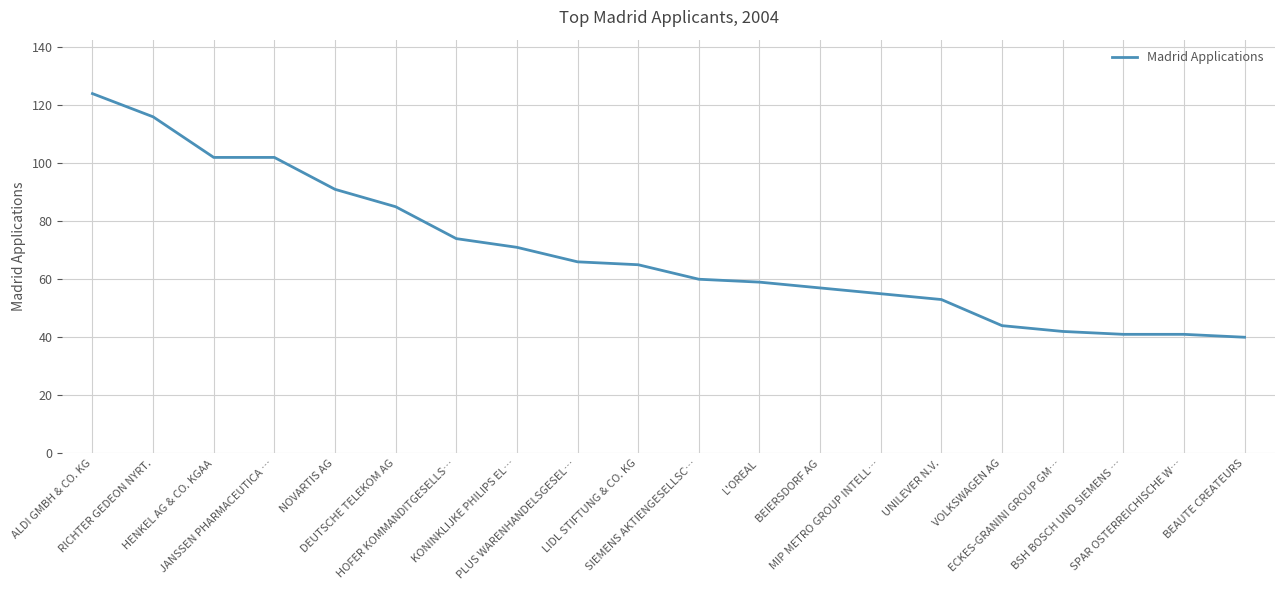

What is the difference between the maximum and minimum values?

84